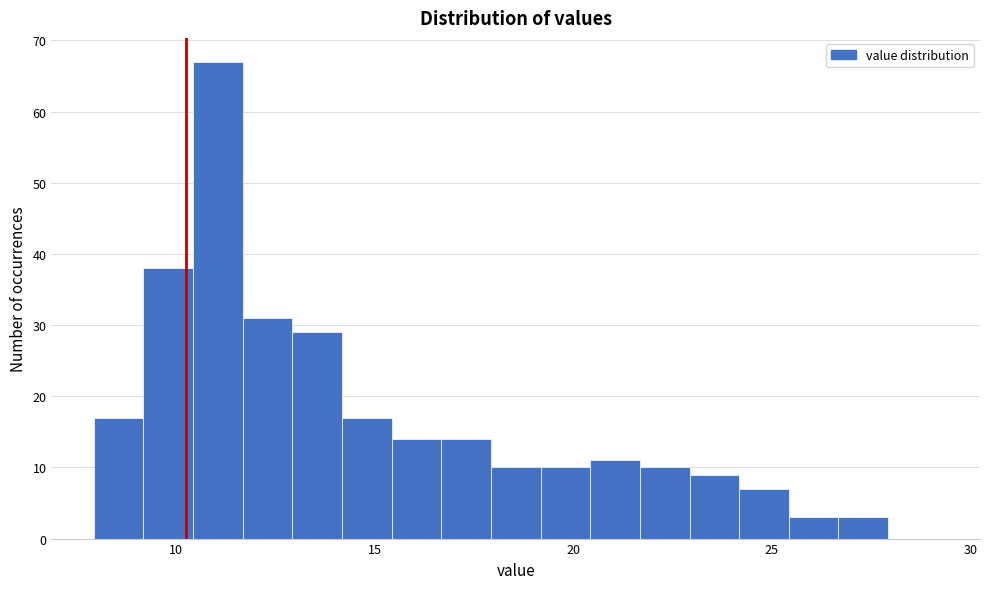

Read against the x-axis, roughly where is the centre of the tallest bar?

11.0